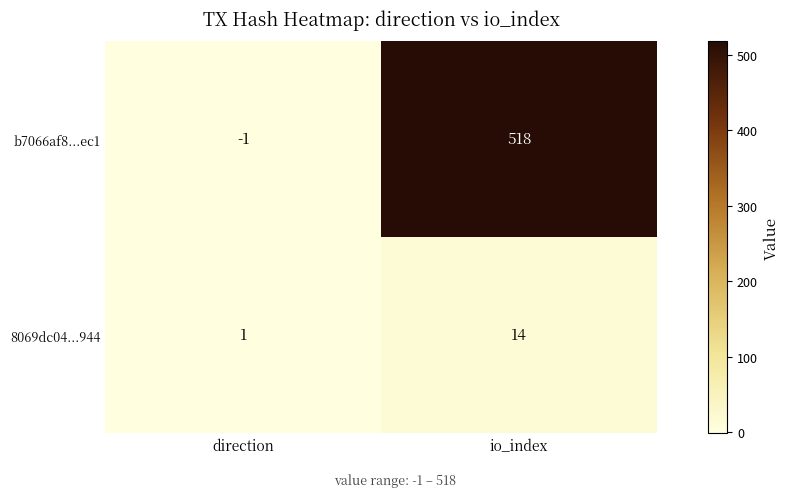

Which series has the largest total across all categories?

b7066af8...ec1